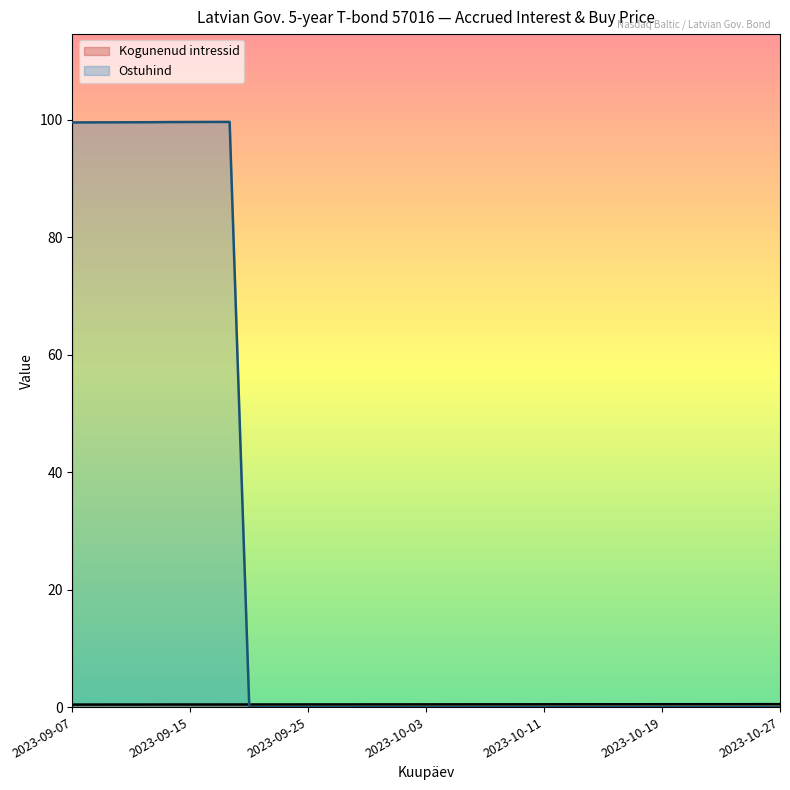

What position from the right is 2023-09-21?

11